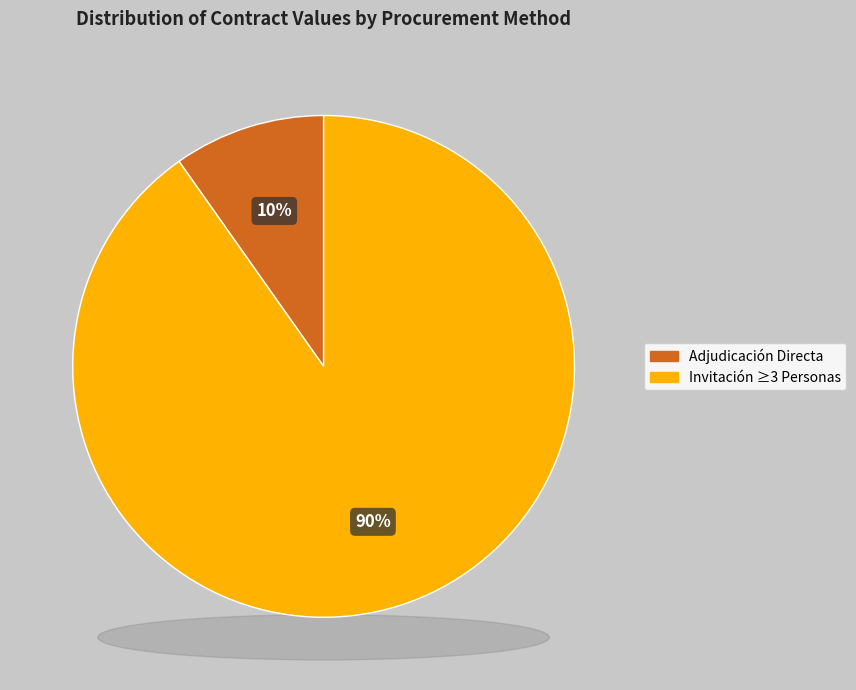

Is there any slice that represents more than half of the pie?

Yes